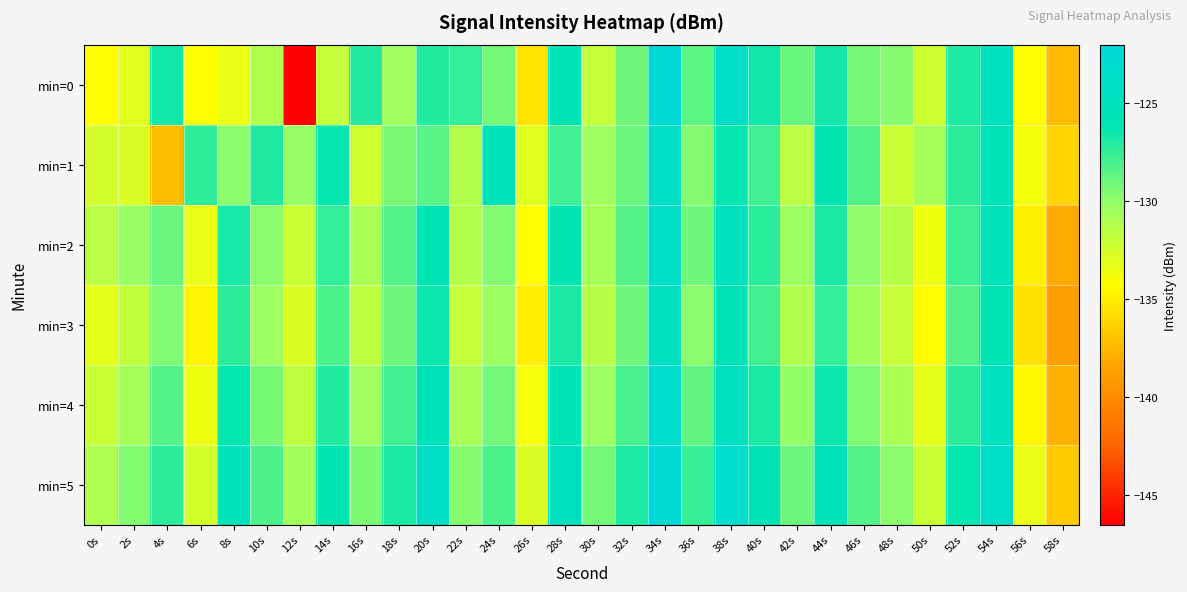

How many series are shown in this chart?

6